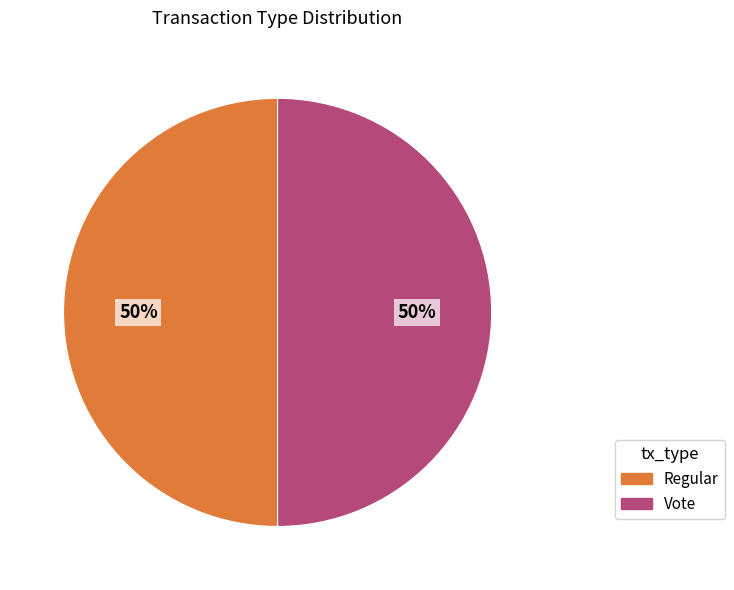

To the nearest percent, what is the average slice percentage?

50%